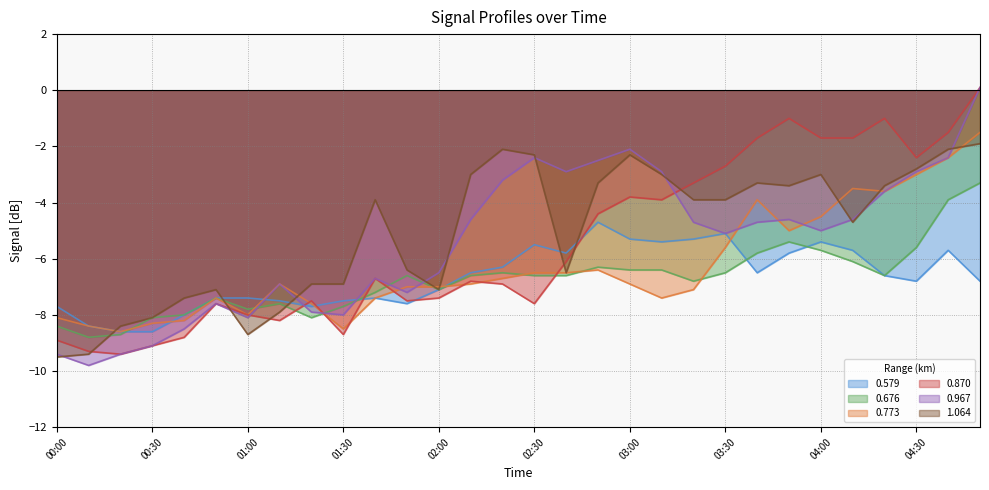

Which series ends up on top after the final intersection of 0.773 and 0.870?

0.870